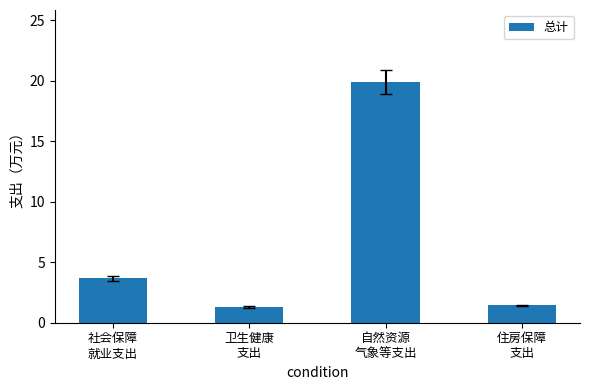

What value does the data have at 社会保障
就业支出?

3.7